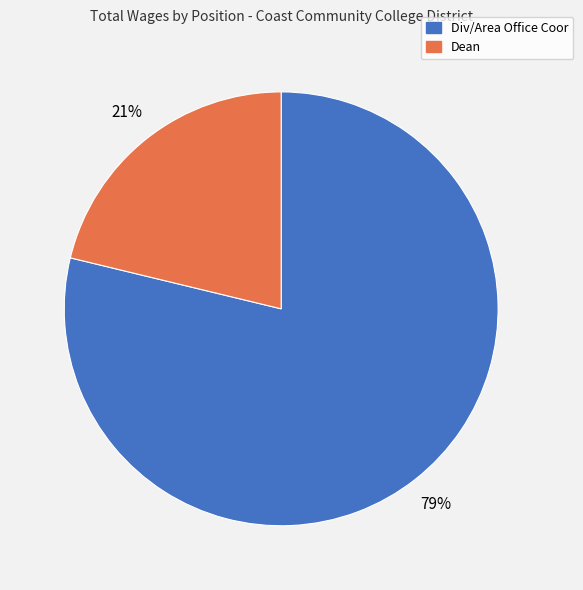

Is it true that Dean is 12% of the pie?

False